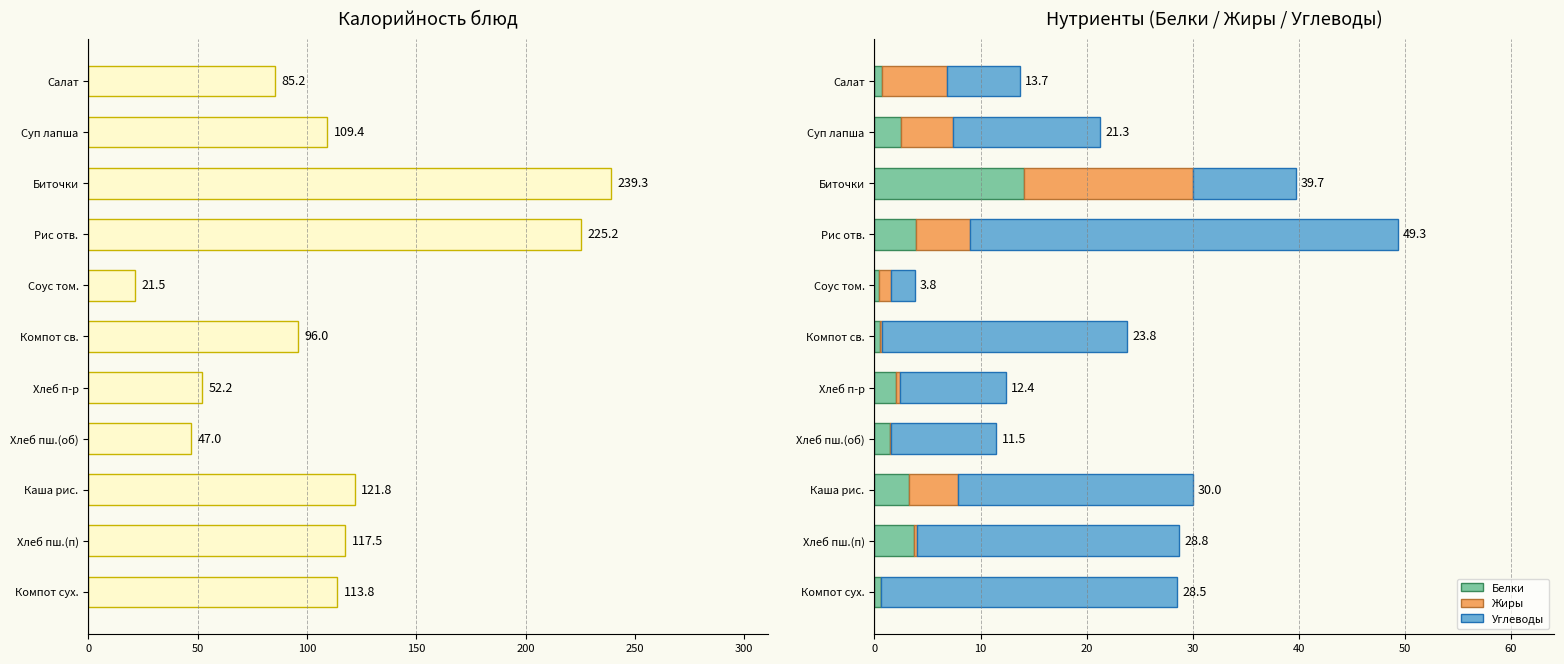

Reading left to right, list all the values displayed in this chart.

Калорийность: 85.2	109.4	239.3	225.2	21.5	96.0	52.2	47.0	121.8	117.5	113.8
Белки: 0.7	2.5	14.1	3.9	0.4	0.5	2.0	1.5	3.3	3.8	0.6
Жиры: 6.1	4.9	16.0	5.1	1.2	0.2	0.4	0.1	4.6	0.2	0.0
Углеводы: 6.9	13.9	9.7	40.3	2.2	23.1	10.0	9.9	22.1	24.8	27.9